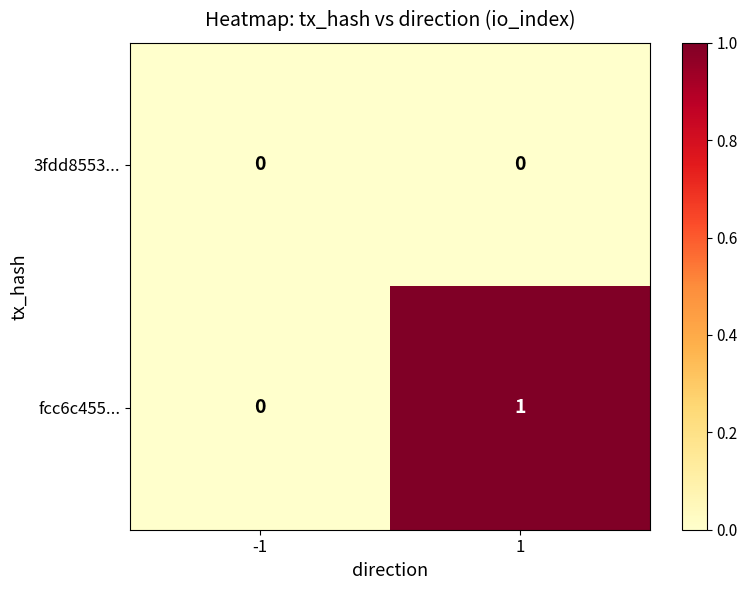

The 3fdd8553... series shows 0 at -1. True or false?

True